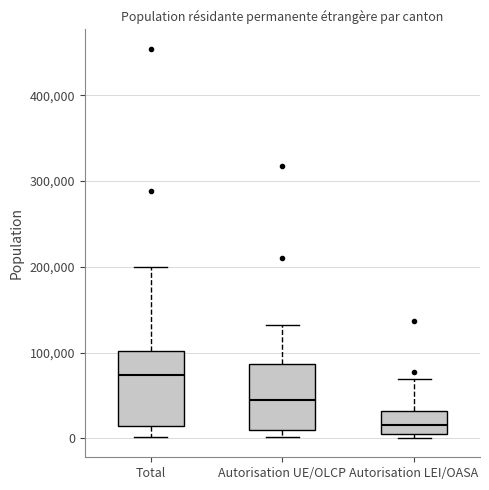

Which box's median line is the highest?

Total